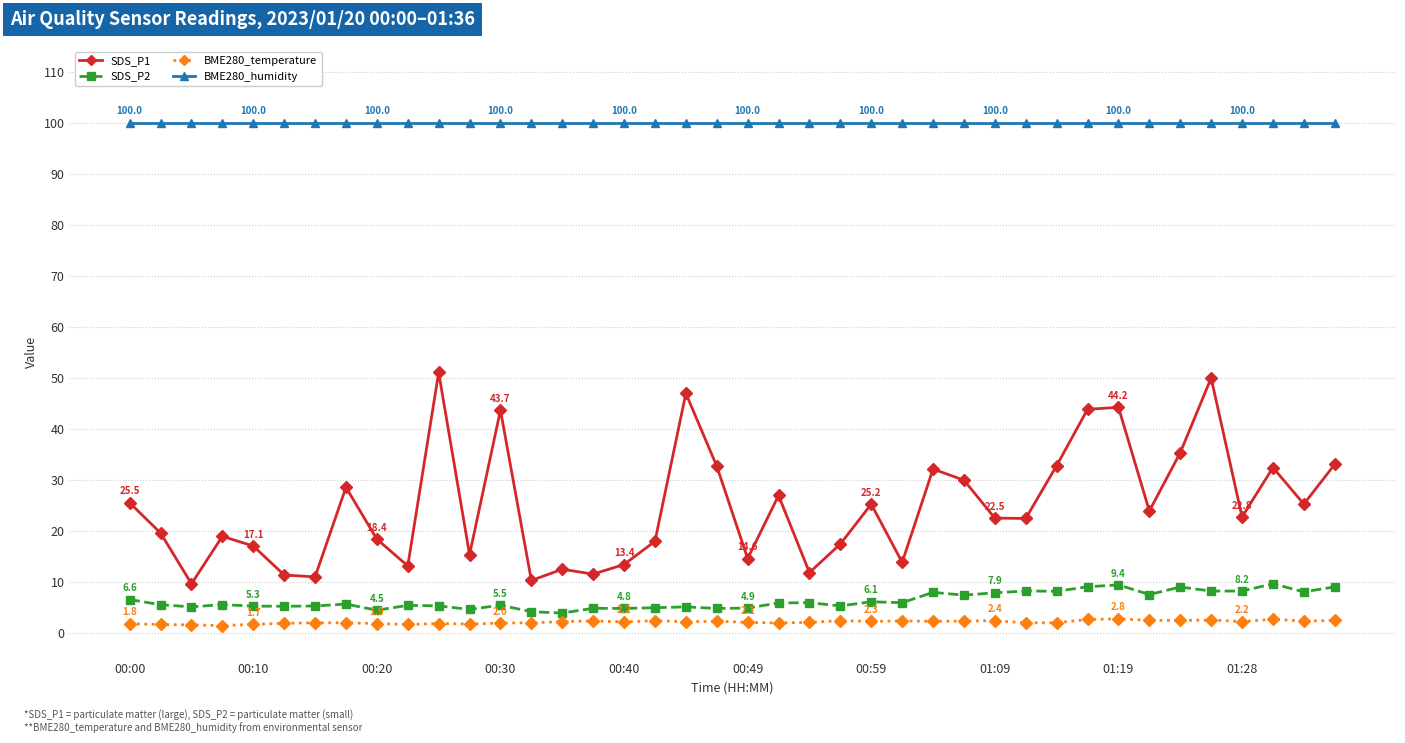

Which series has the largest total across all categories?

BME280_humidity